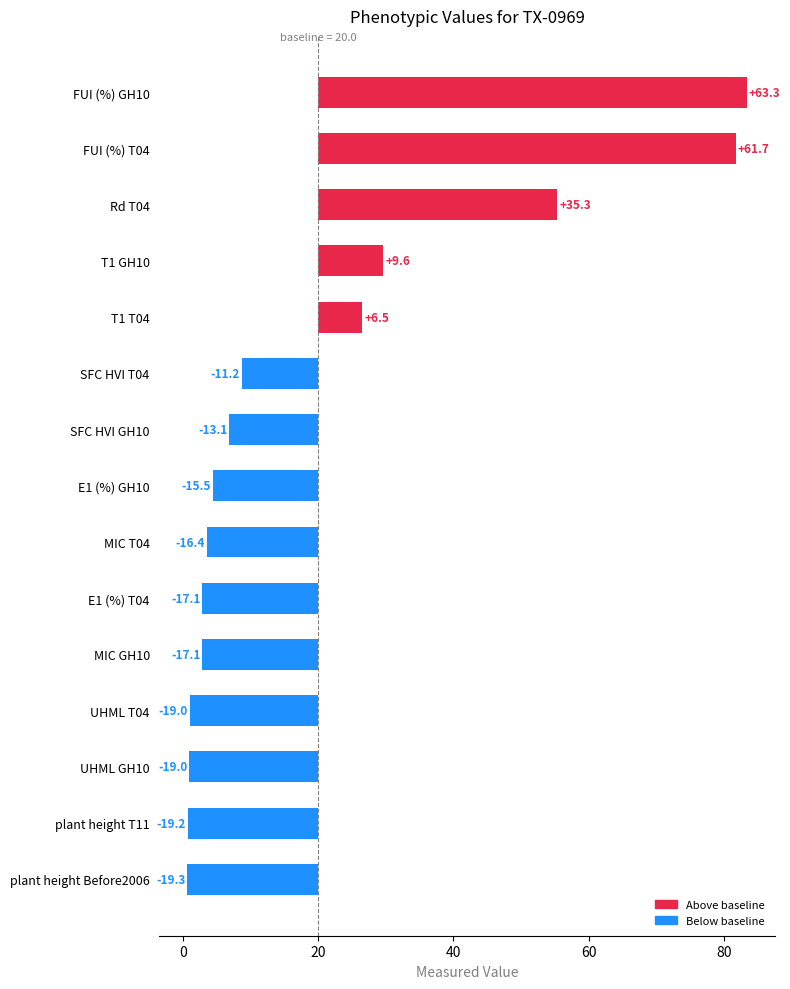

Which category has the lowest value across all series?

plant height Before2006